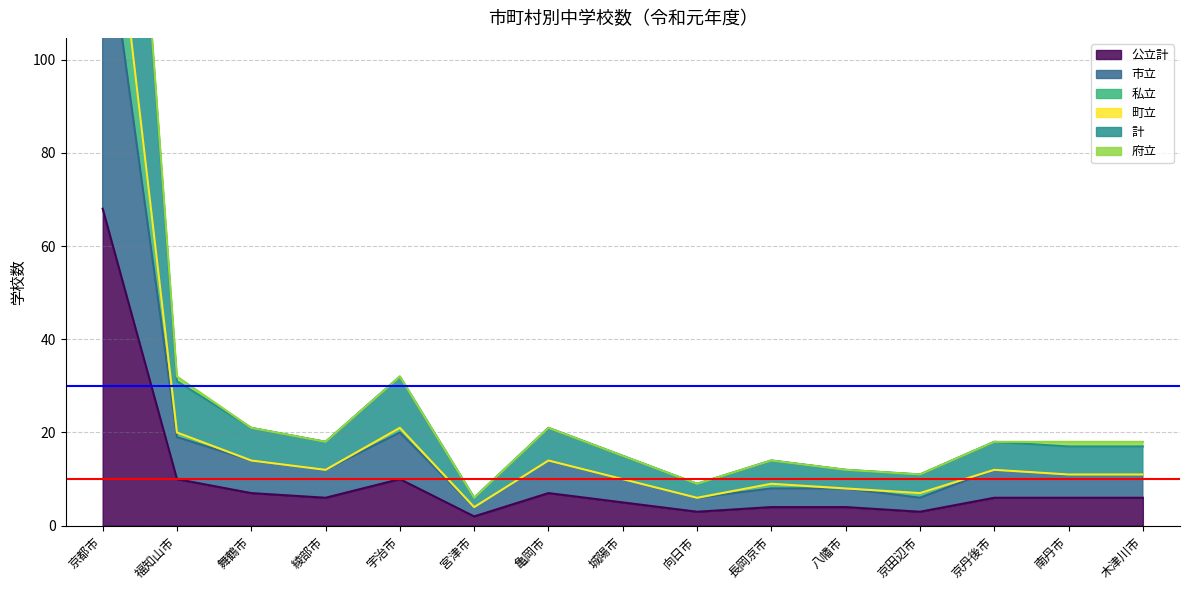

The value of 市立 at 南丹市 is 11. True or false?

True